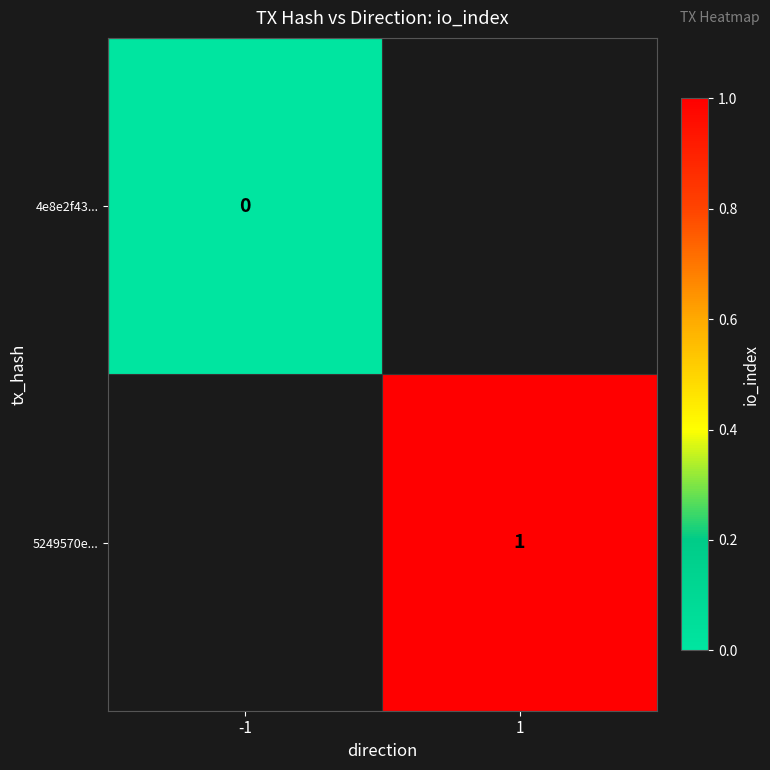

The value of 5249570e... at 1 is 2. True or false?

False